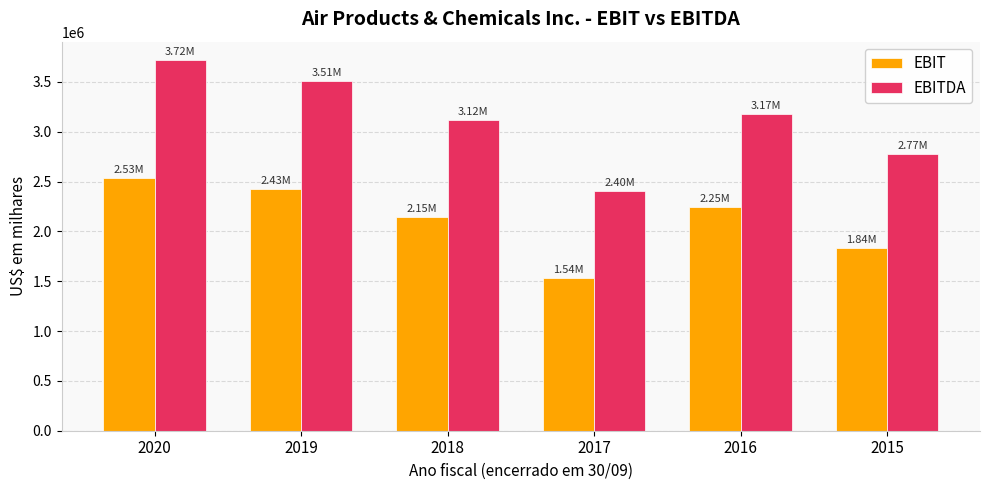

Reading left to right, what are all the values shown in this chart?

EBIT: 2020=2533100	2019=2426500	2018=2145500	2017=1536700	2016=2247700	2015=1837000
EBITDA: 2020=3718100	2019=3509300	2018=3116200	2017=2402500	2016=3173600	2015=2773400